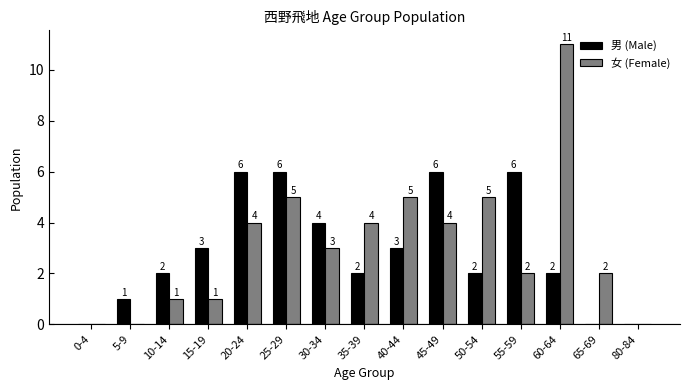

Which category has the highest value across all series?

60-64